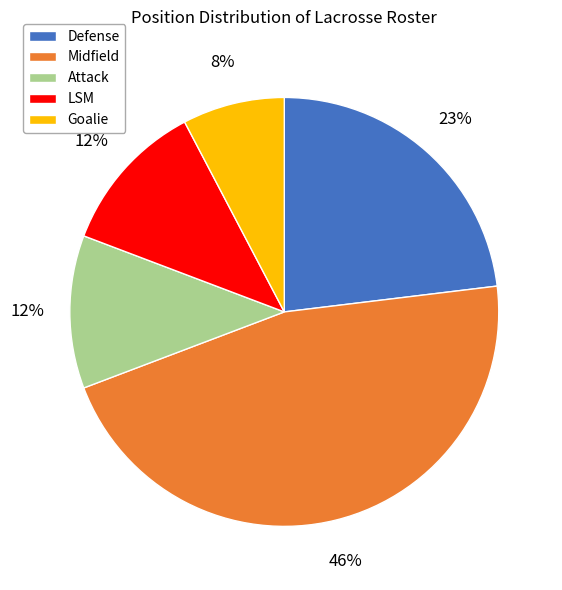

Which has a higher value, Defense or LSM?

Defense